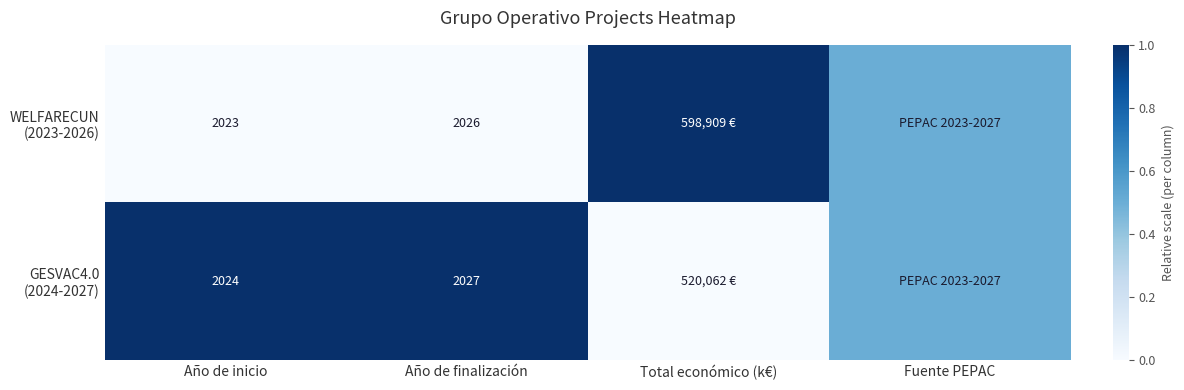

What is the total value across all series at Año de inicio?

4047.0